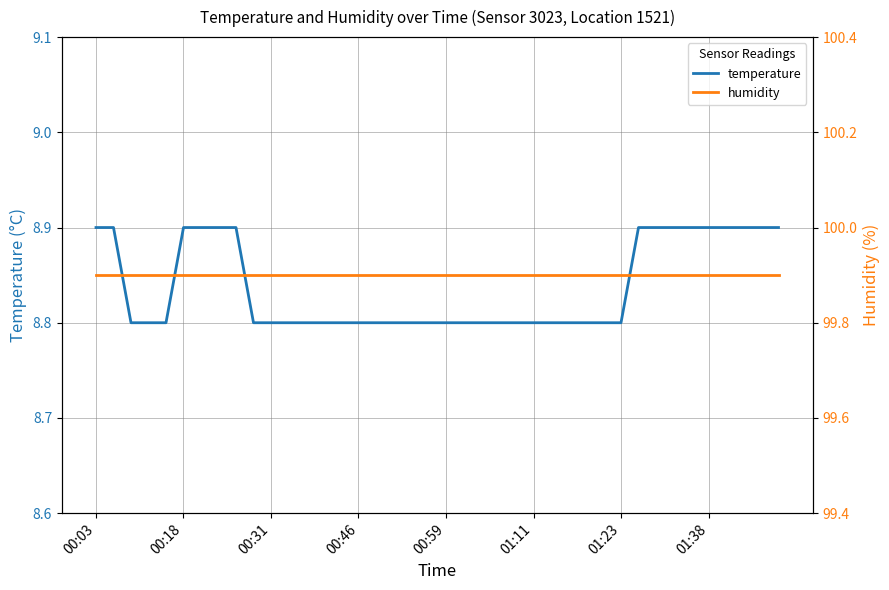

True or false: humidity and temperature cross at least once.

False